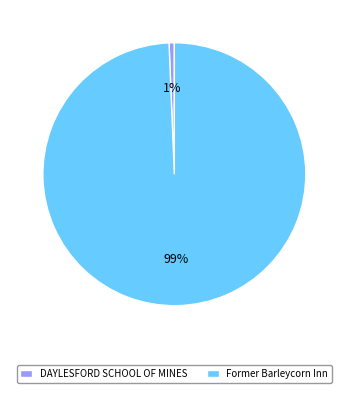

What is the smallest slice in the pie chart?

DAYLESFORD SCHOOL OF MINES